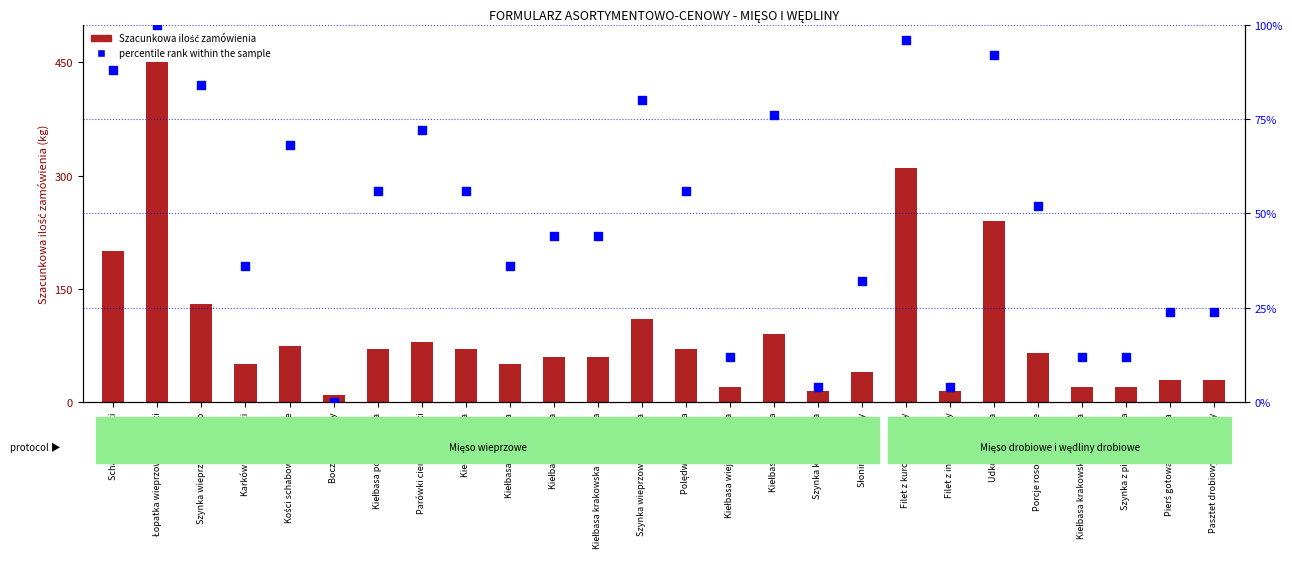

Is the value of percentile rank within the sample at Kiełbasa wiejska swojska greater than the value of Szacunkowa ilość zamówienia at Filet z indyka świeży?

No